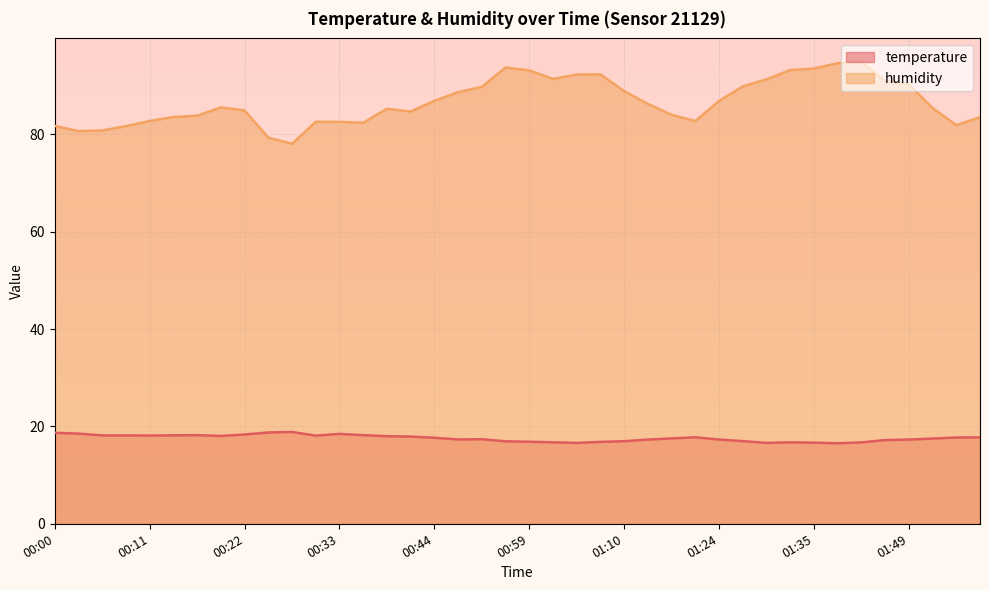

In temperature, how many points are higher than both neighbors (excluding endpoints)?

6